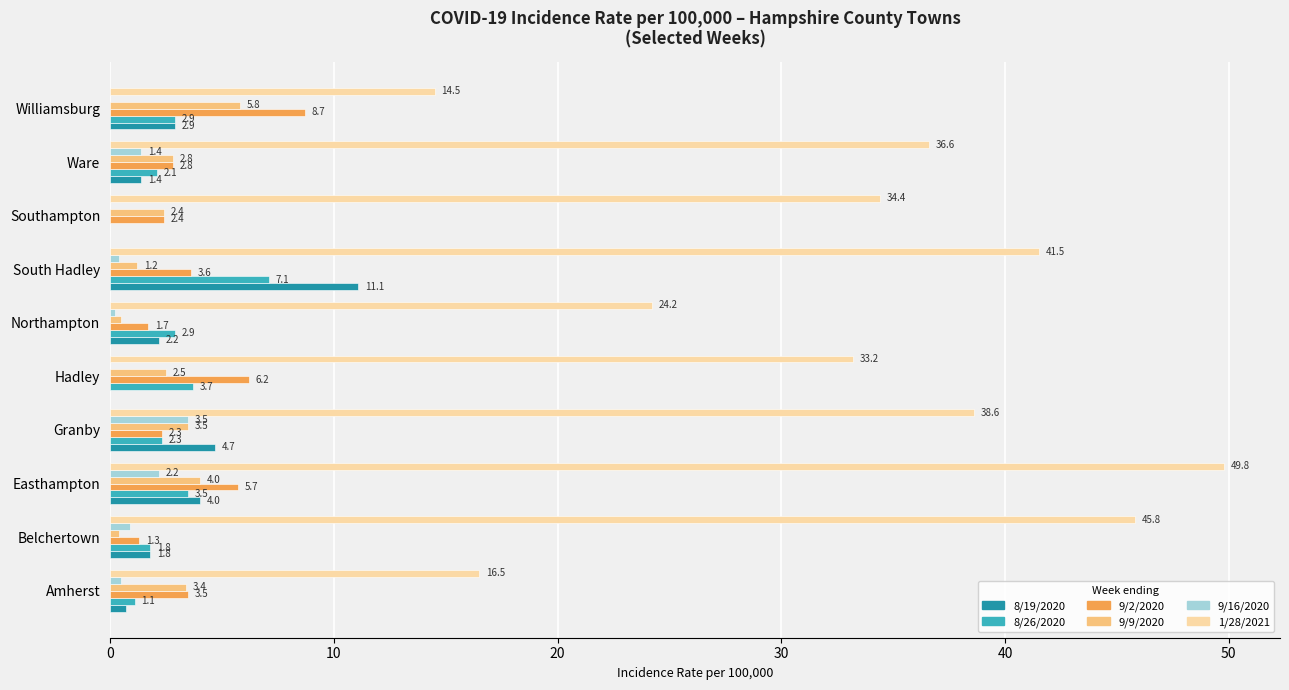

How many categories are shown in the chart?

10